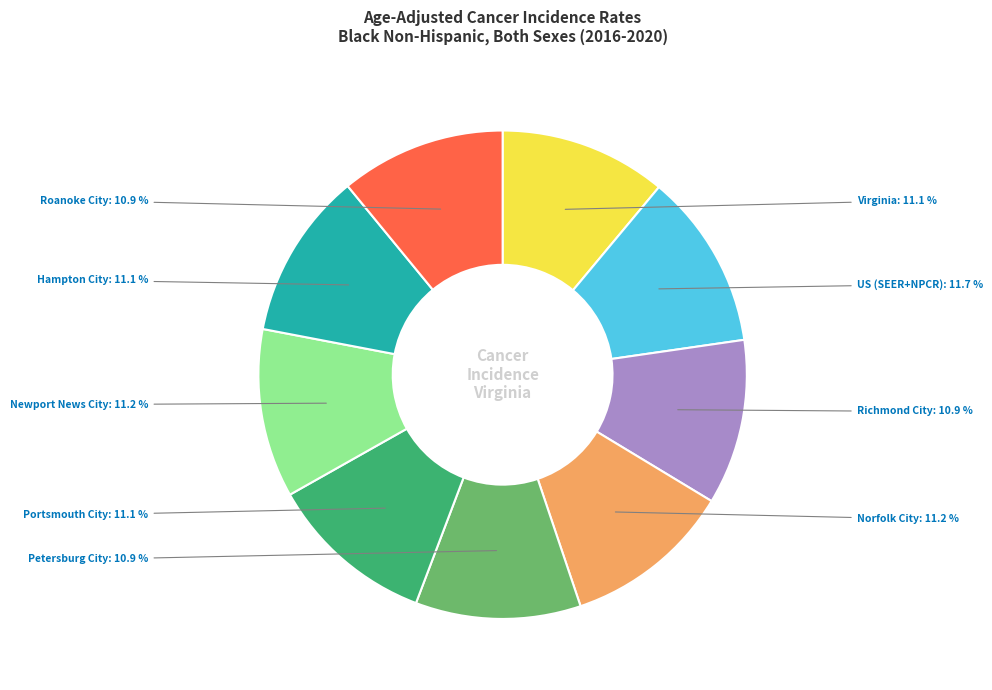

To the nearest percent, what is the average slice percentage?

11%